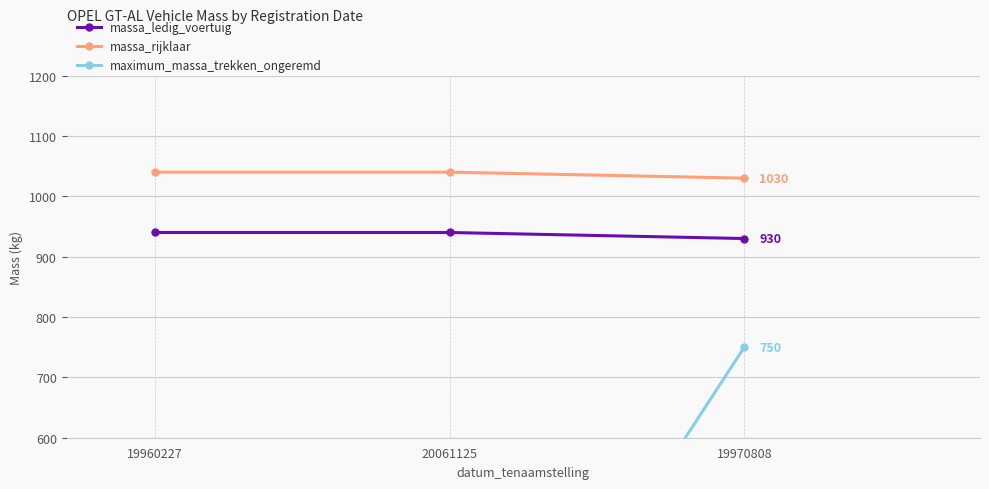

At which label does massa_ledig_voertuig reach its minimum?

19970808